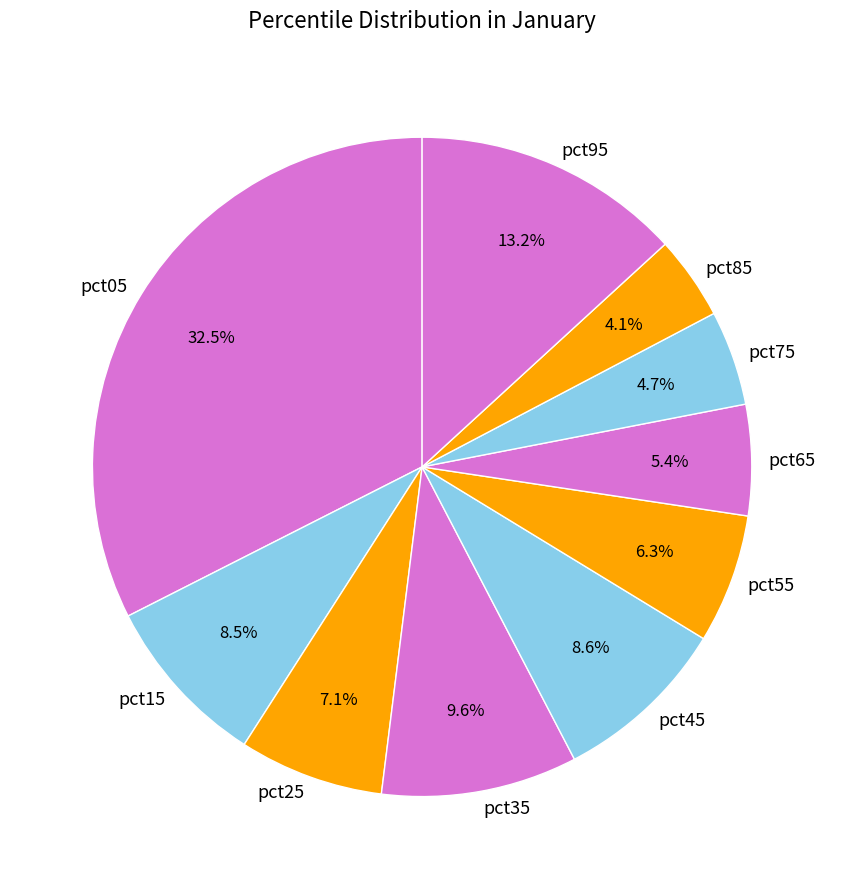

What percentage is the pct95 slice, to the nearest percent?

13%